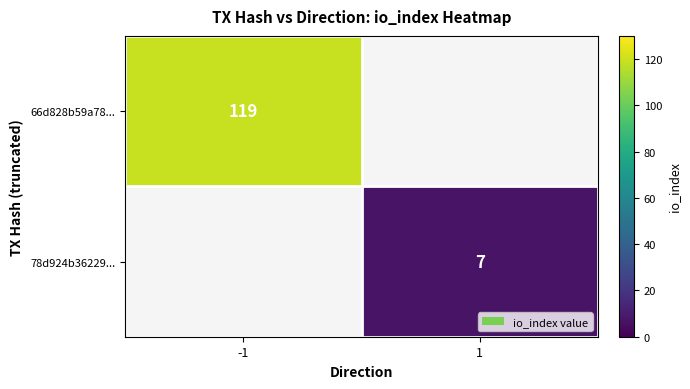

True or false: 78d924b36229... has a value of 7 at 1.

True